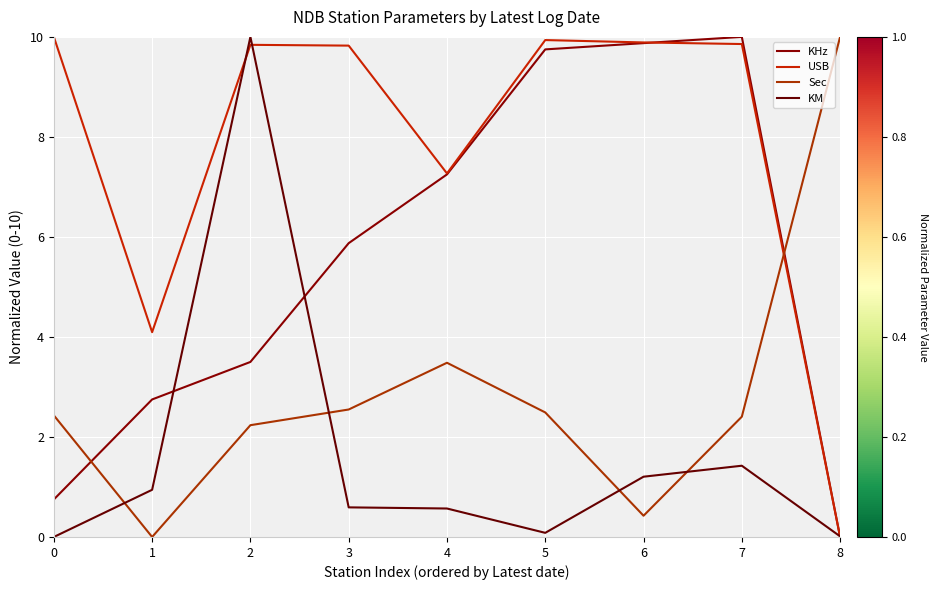

Where does the KHz series first go above 5?

3